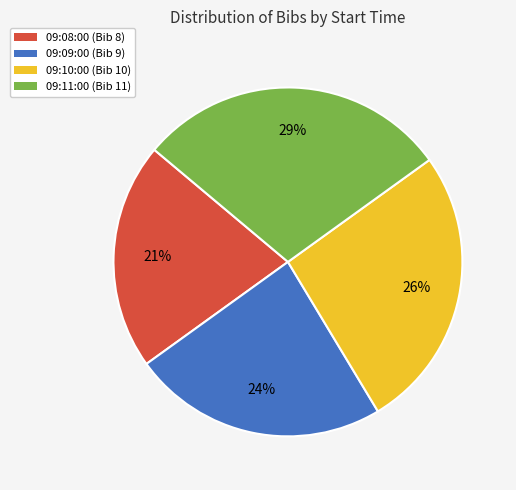

Which has a higher value, 09:08:00 (Bib 8) or 09:09:00 (Bib 9)?

09:09:00 (Bib 9)